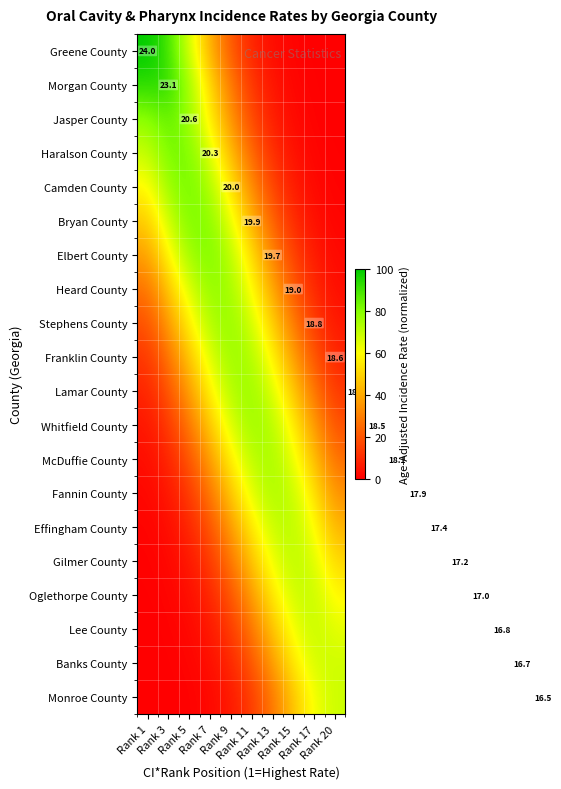

At which label does Effingham County reach its minimum?

Rank 1